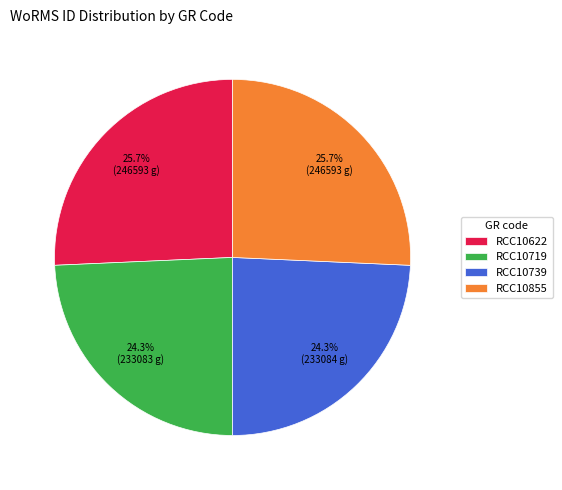

To the nearest percent, what is the average slice percentage?

25%